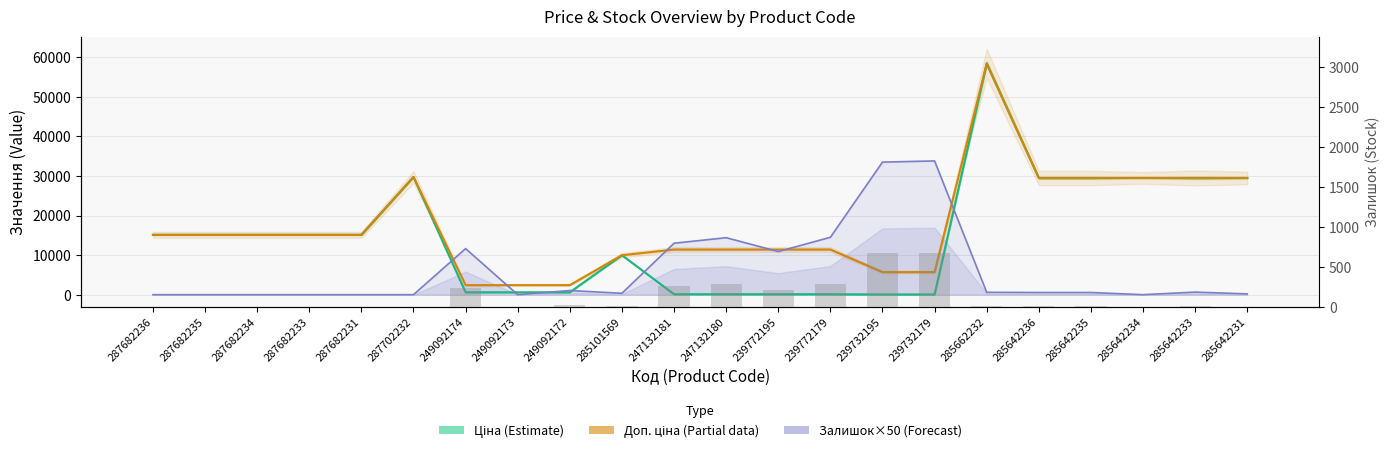

Reading left to right, list all the values displayed in this chart.

Ціна (Estimate): 287682236=15120.0	287682235=15120.0	287682234=15120.0	287682233=15120.0	287682231=15120.0	287702232=29747.2	249092174=603.7	249092173=603.7	249092172=603.7	285101569=9975.0	247132181=114.1	247132180=114.1	239772195=114.1	239772179=114.1	239732195=57.0	239732179=57.0	285662232=58426.5	285642236=29491.5	285642235=29491.5	285642234=29491.5	285642233=29491.5	285642231=29491.5
Доп. ціна (Estimate based on partial data): 287682236=15120.0	287682235=15120.0	287682234=15120.0	287682233=15120.0	287682231=15120.0	287702232=29747.2	249092174=2414.8	249092173=2414.8	249092172=2414.8	285101569=9975.0	247132181=11410.0	247132180=11410.0	239772195=11410.0	239772179=11410.0	239732195=5705.0	239732179=5705.0	285662232=58426.5	285642236=29491.5	285642235=29491.5	285642234=29491.5	285642233=29491.5	285642231=29491.5
Залишок×50 (Forecast): 287682236=0.0	287682235=0.0	287682234=0.0	287682233=0.0	287682231=0.0	287702232=0.0	249092174=11650.0	249092173=0.0	249092172=1050.0	285101569=350.0	247132181=13000.0	247132180=14400.0	239772195=10900.0	239772179=14500.0	239732195=33500.0	239732179=33800.0	285662232=600.0	285642236=550.0	285642235=550.0	285642234=0.0	285642233=650.0	285642231=200.0
Залишок: 287682236=0.0	287682235=0.0	287682234=0.0	287682233=0.0	287682231=0.0	287702232=0.0	249092174=233.0	249092173=0.0	249092172=21.0	285101569=7.0	247132181=260.0	247132180=288.0	239772195=218.0	239772179=290.0	239732195=670.0	239732179=676.0	285662232=12.0	285642236=11.0	285642235=11.0	285642234=0.0	285642233=13.0	285642231=4.0